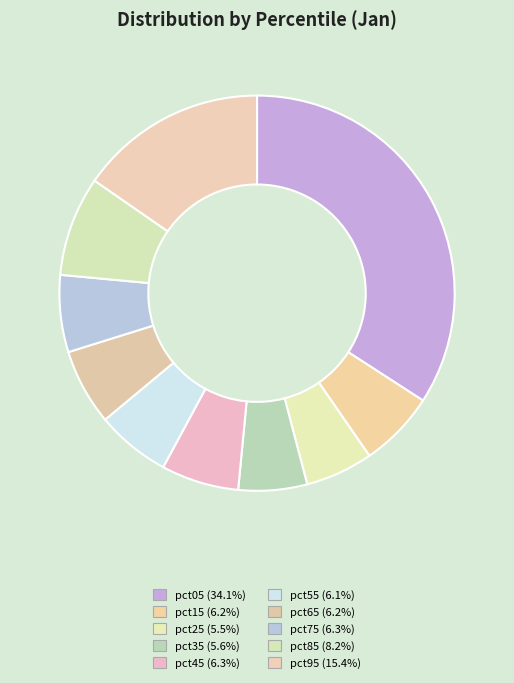

How many segments does this pie chart have?

10